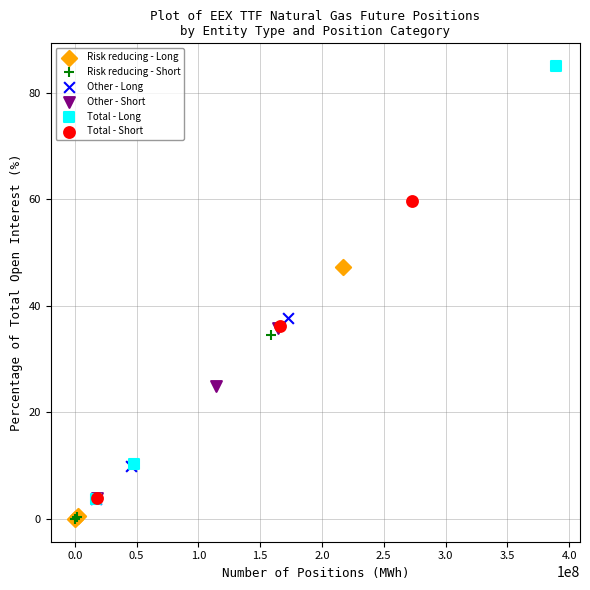

Which series has the largest Y range (max minus min)?

Total - Long